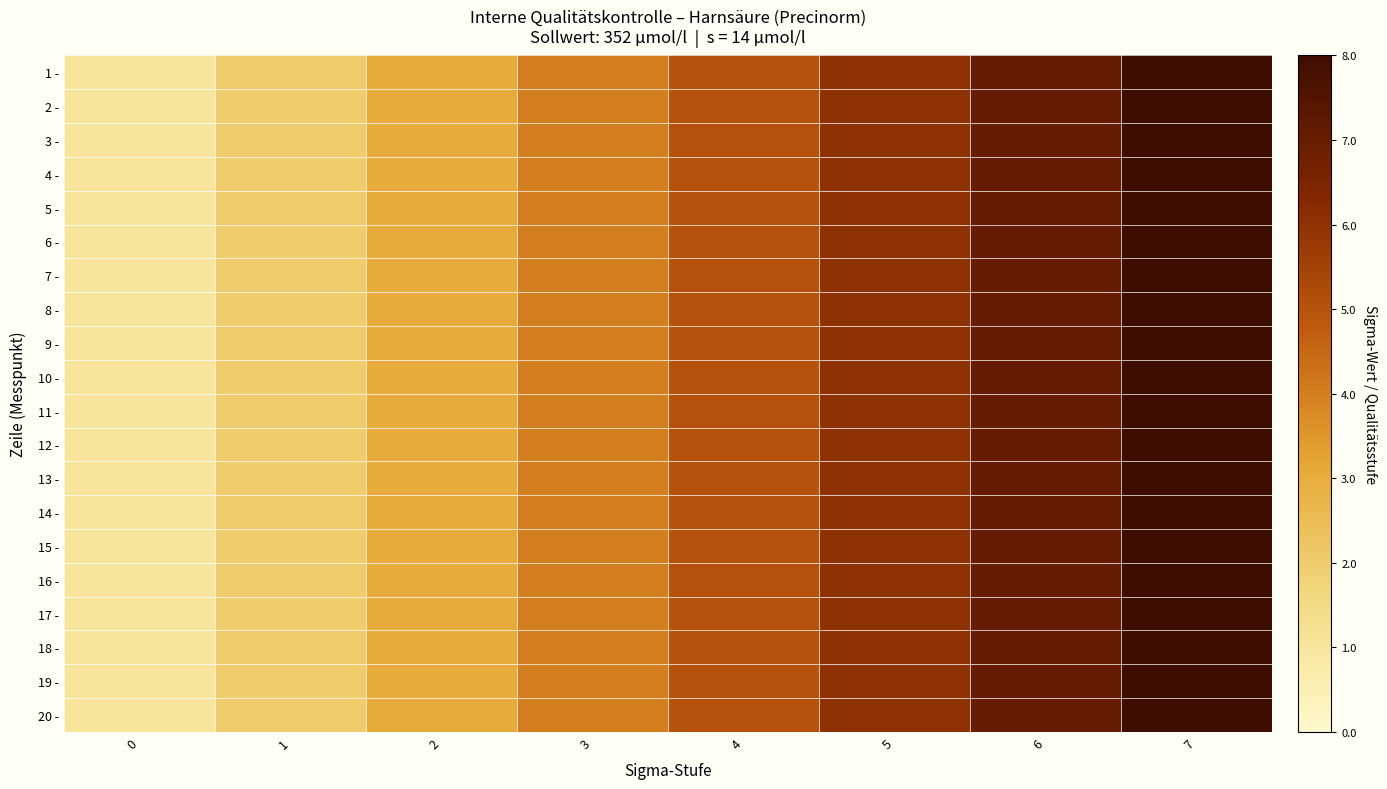

What is the total value across all series at 0?

2.5